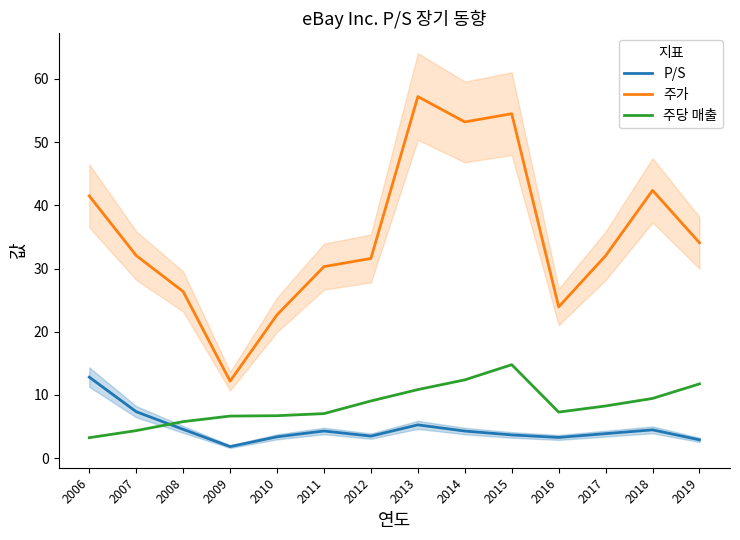

At which label does 주당 매출 reach its minimum?

2006